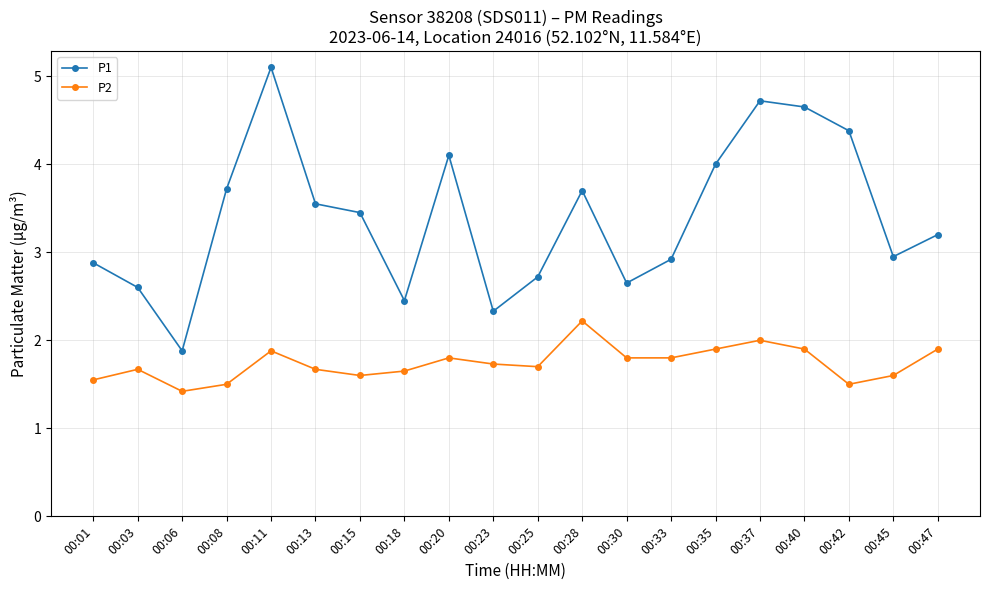

True or false: P2 and P1 intersect in this chart.

False